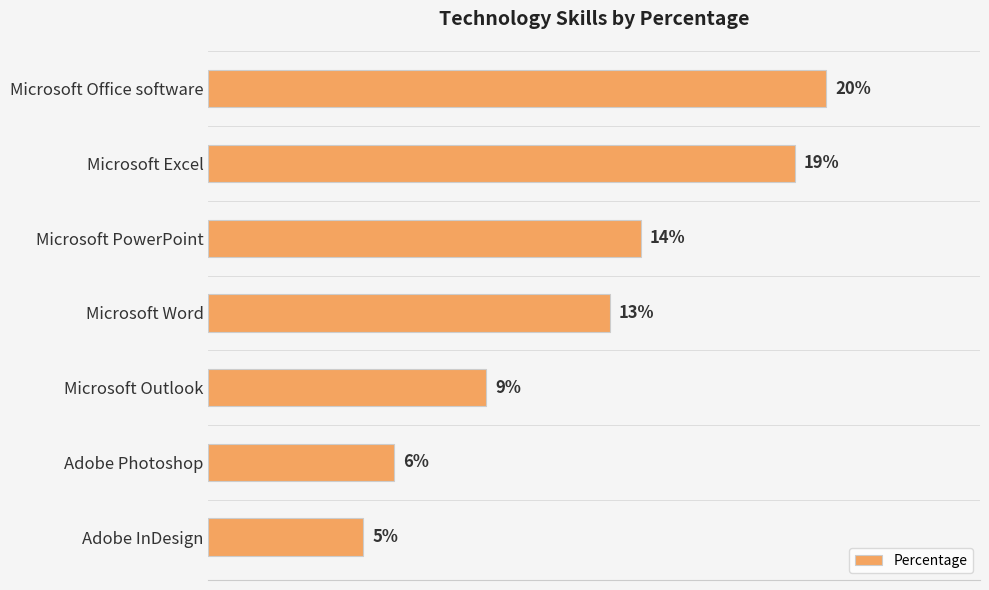

What is the label of the 7th bar from the top?

Adobe InDesign